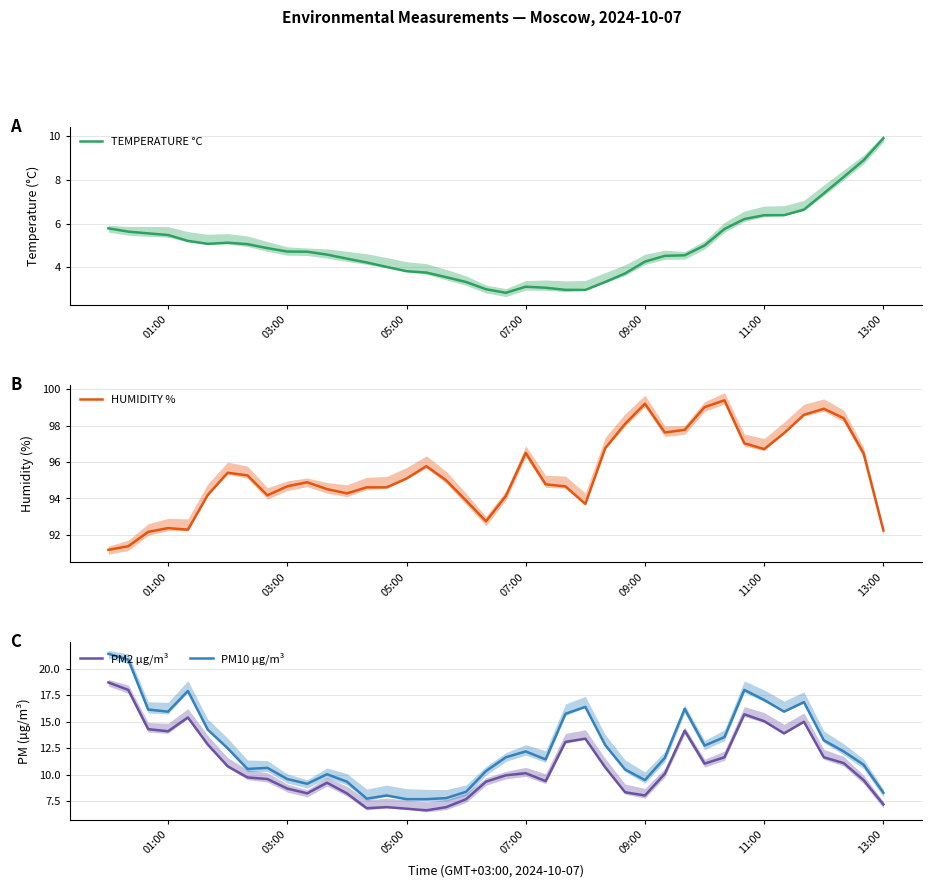

True or false: PM2 µg/m³ and PM10 µg/m³ cross at least once.

False